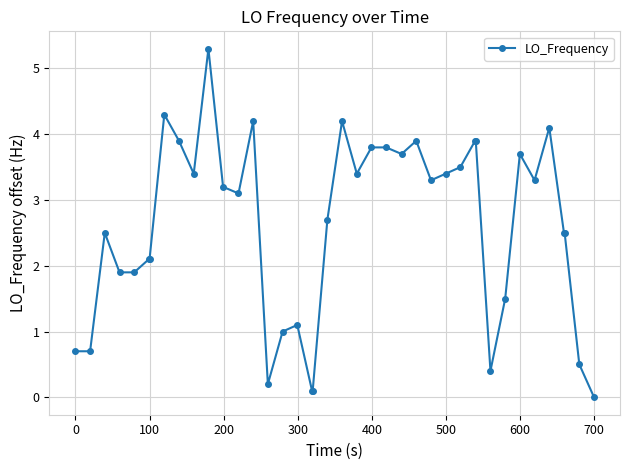

What is the maximum value shown in the chart?

5.3